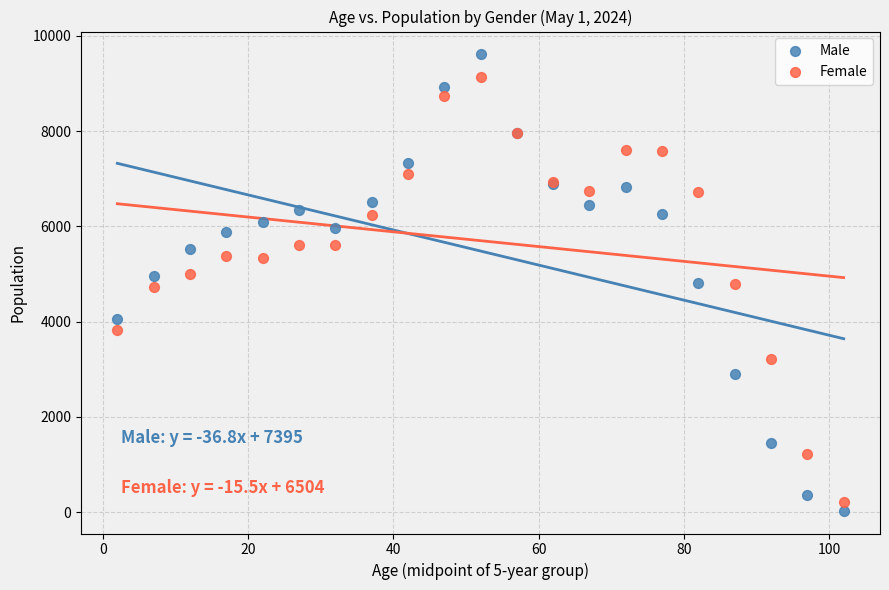

Which series reaches the maximum Y coordinate?

Male